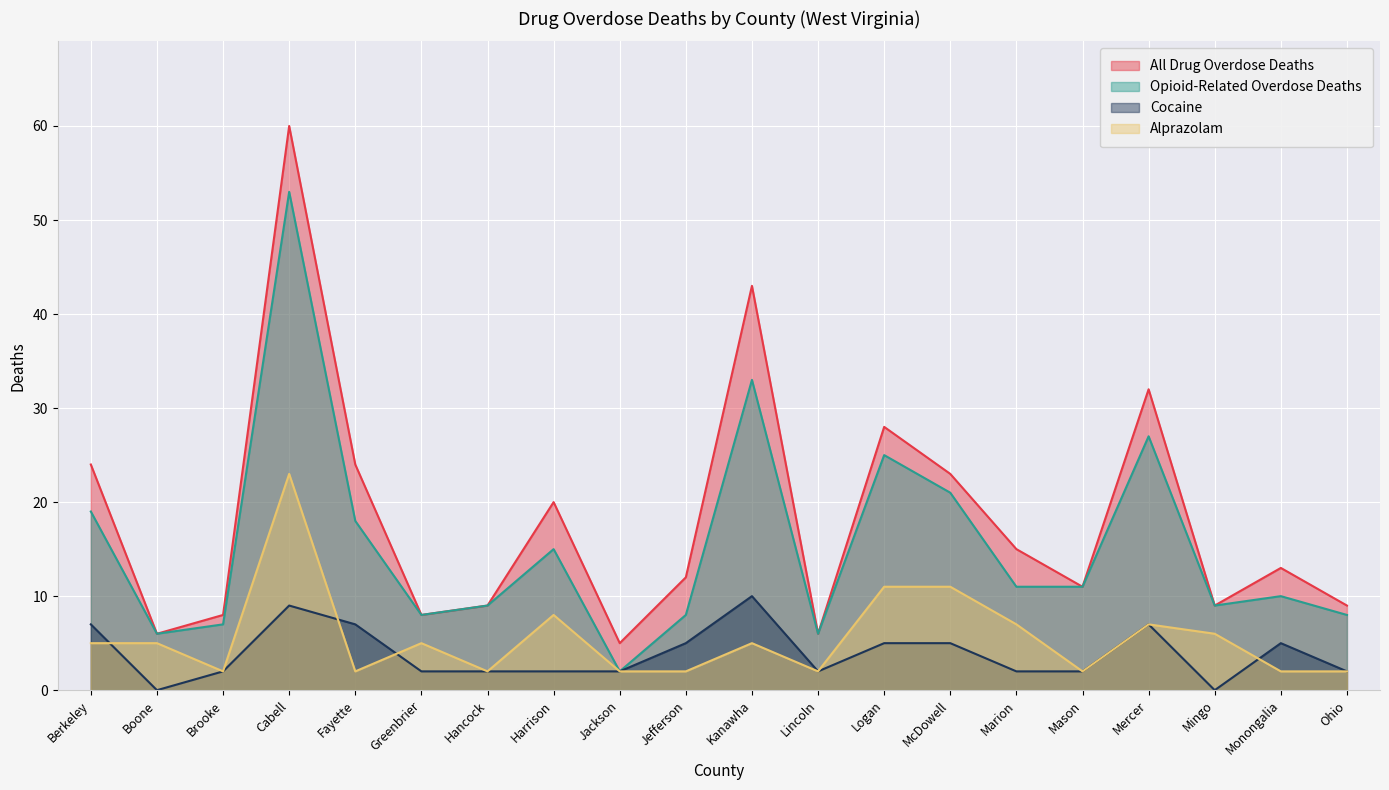

What is the value of the Cocaine point at the 8th from the left?

2